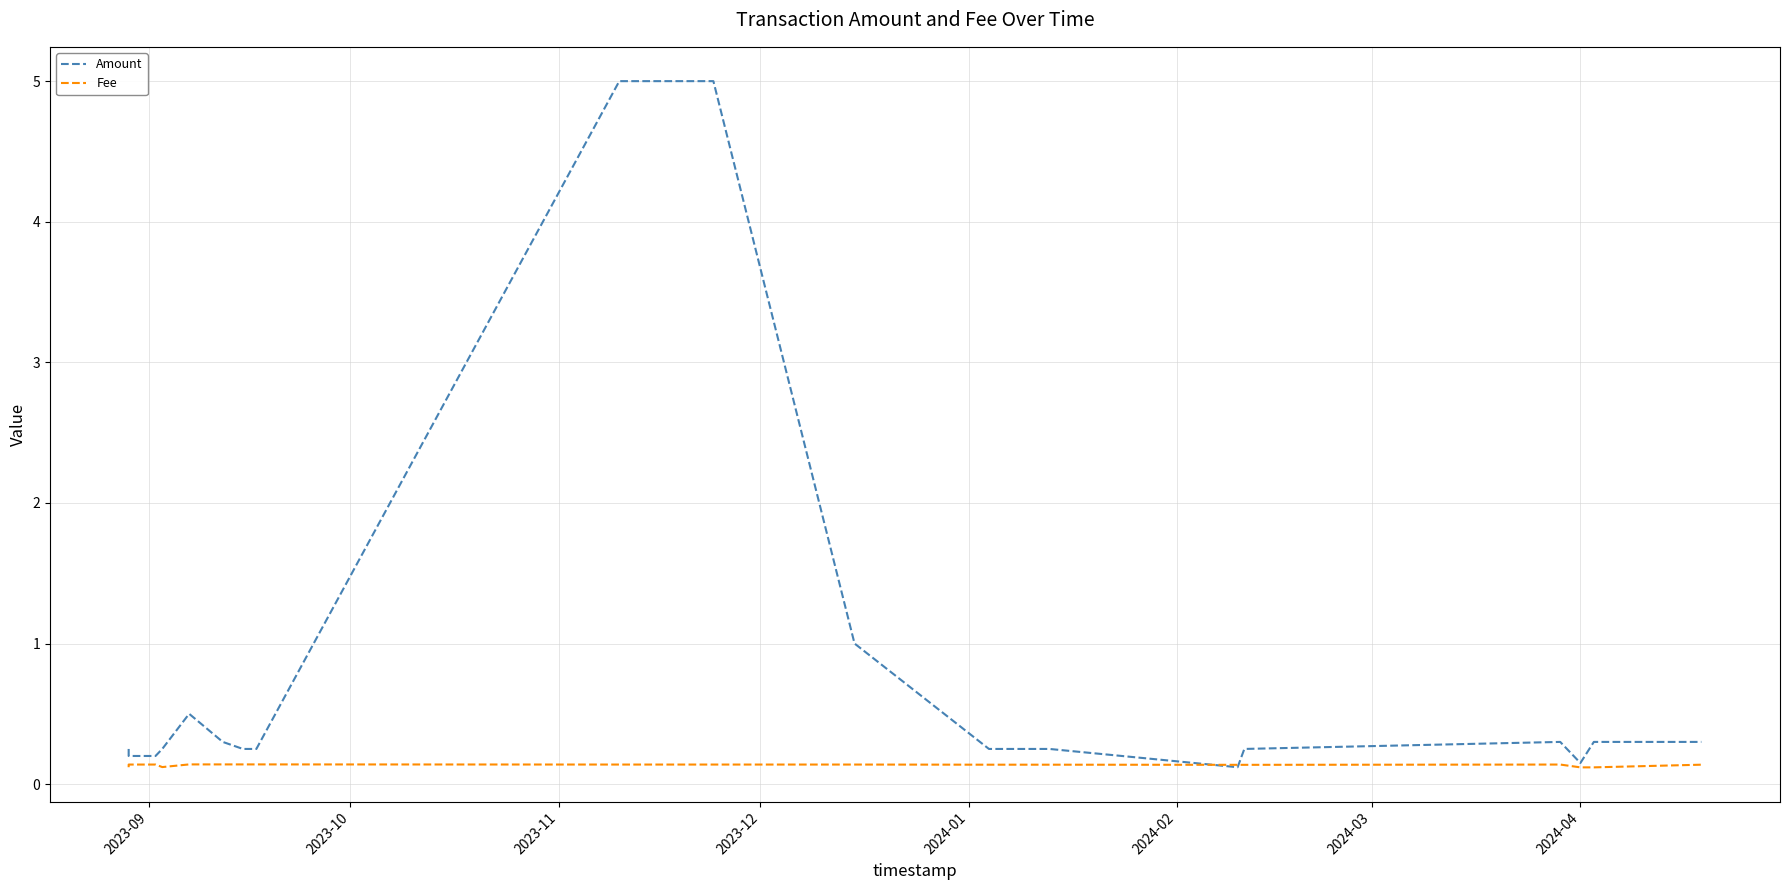

List the series in order of their overall mean, highest first.

Amount, Fee